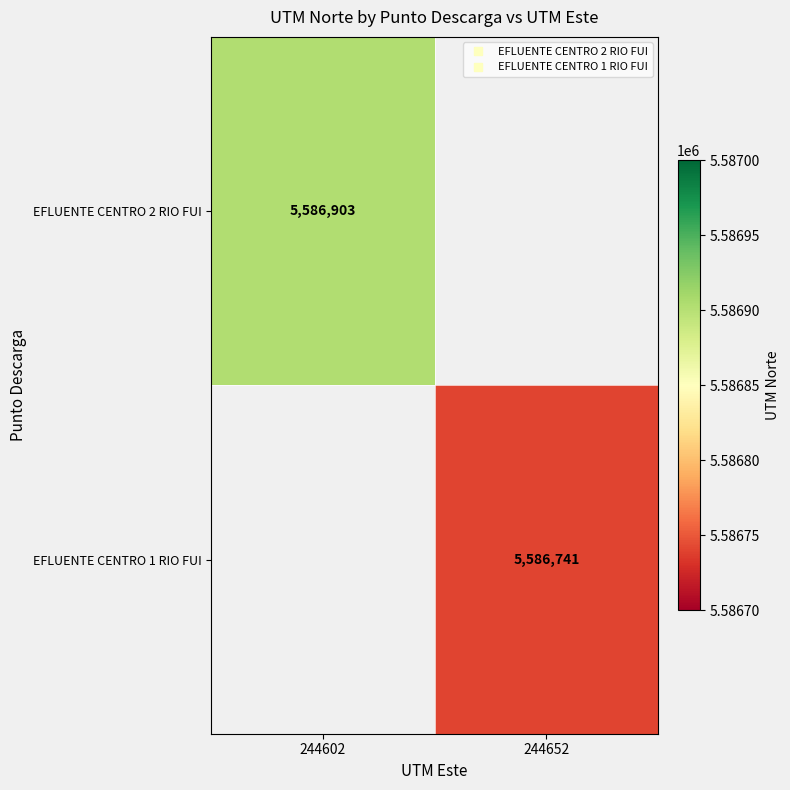

How many positive values does the EFLUENTE CENTRO 1 RIO FUI series have?

1